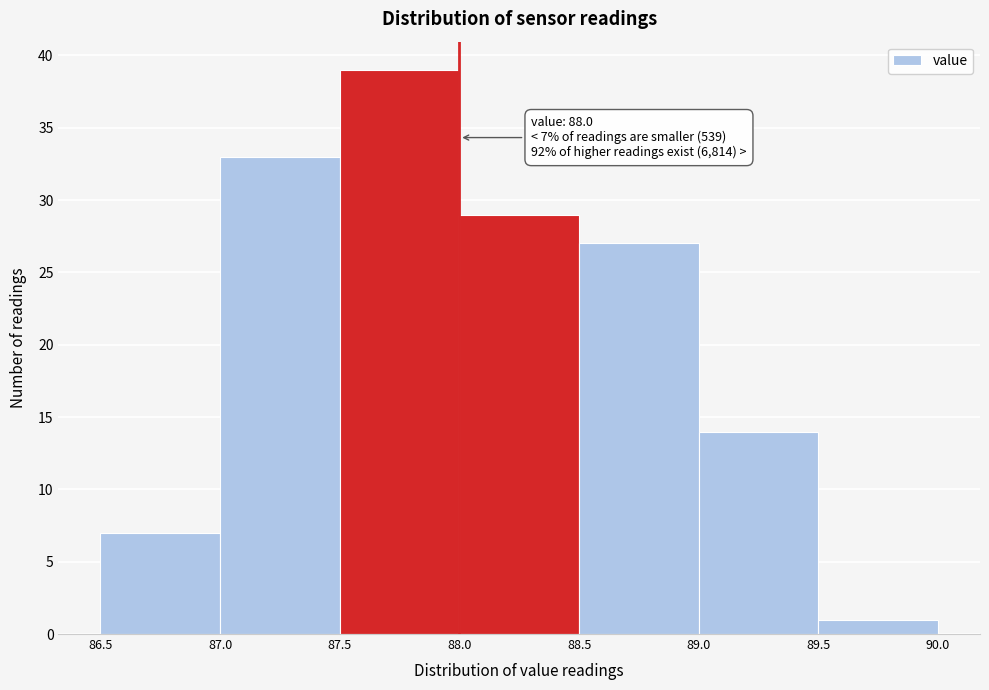

Which range on the x-axis has the tallest bar?

87.5 to 88.0